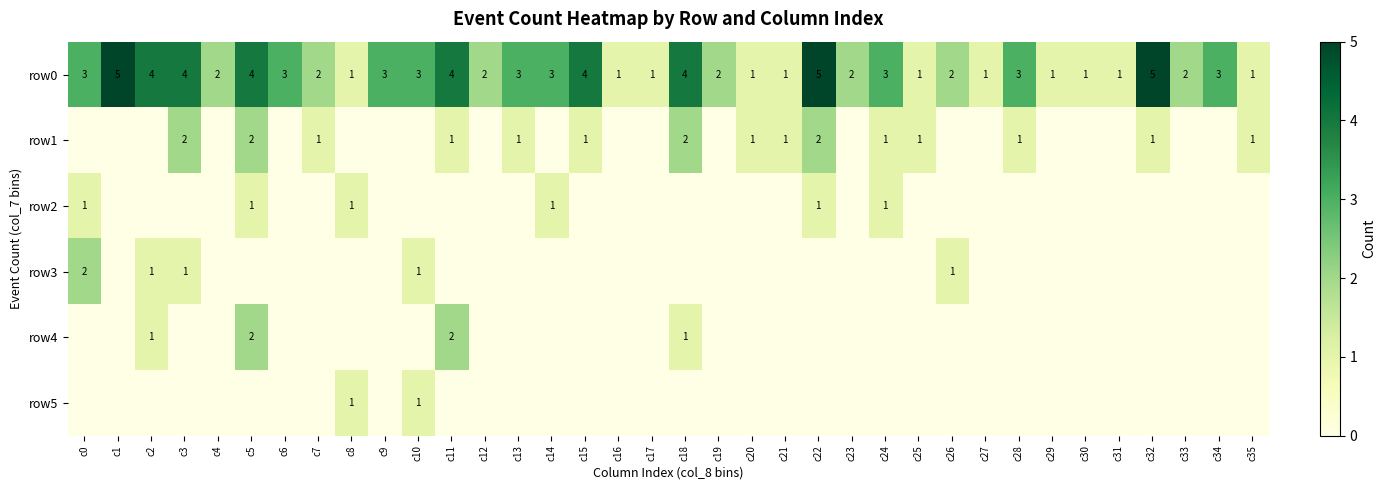

What is the sum of the row0 values at c0 and c18?

7